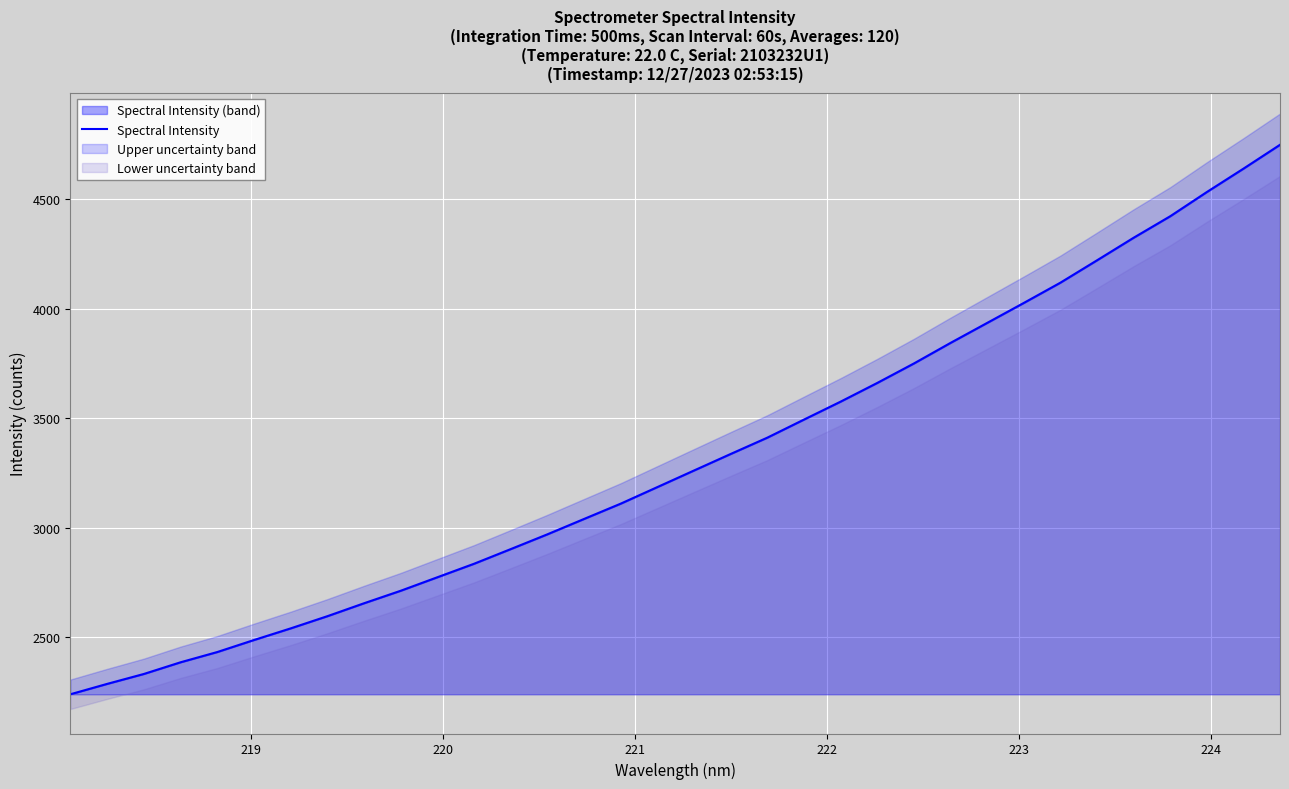

How many data points does each series have?

34